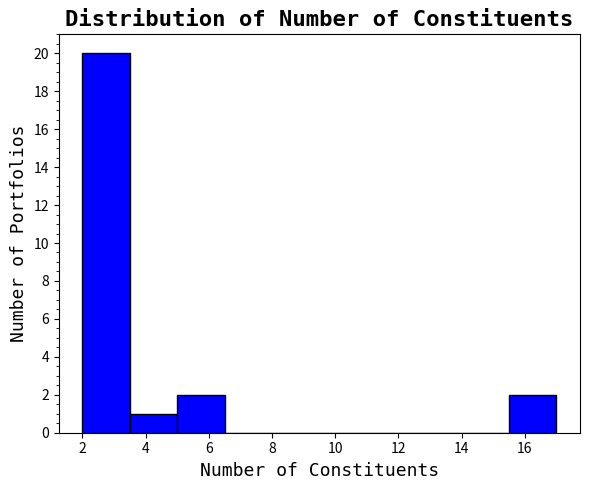

What is the height of the bar covering 2.0 to 3.5 on the x-axis? Neither the bar edges nor the heights are printed on the chart, so give them approximately, as read against the axes.

20